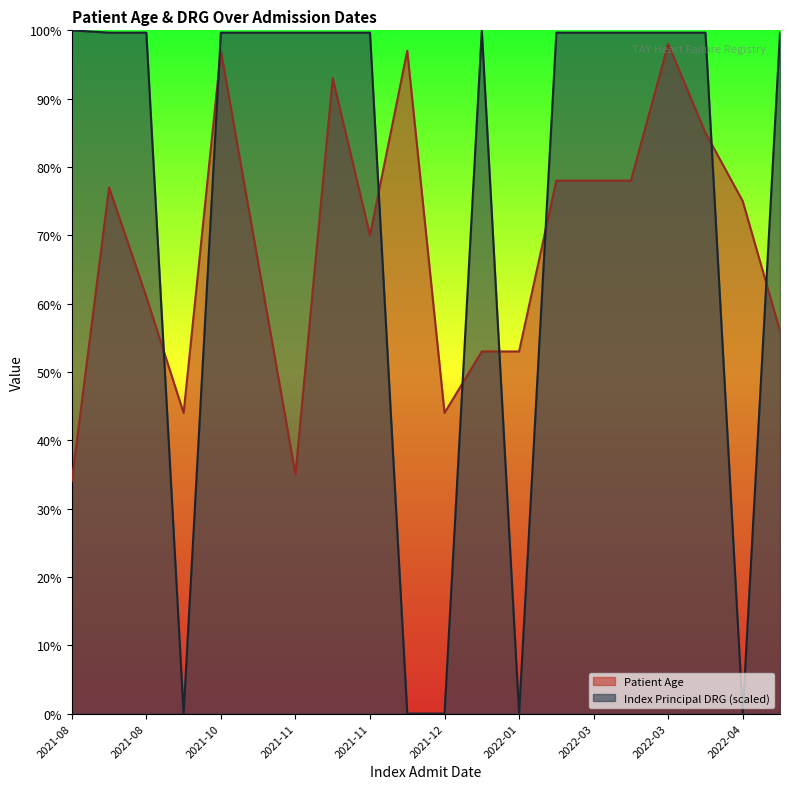

What is the greatest value displayed?

100.0